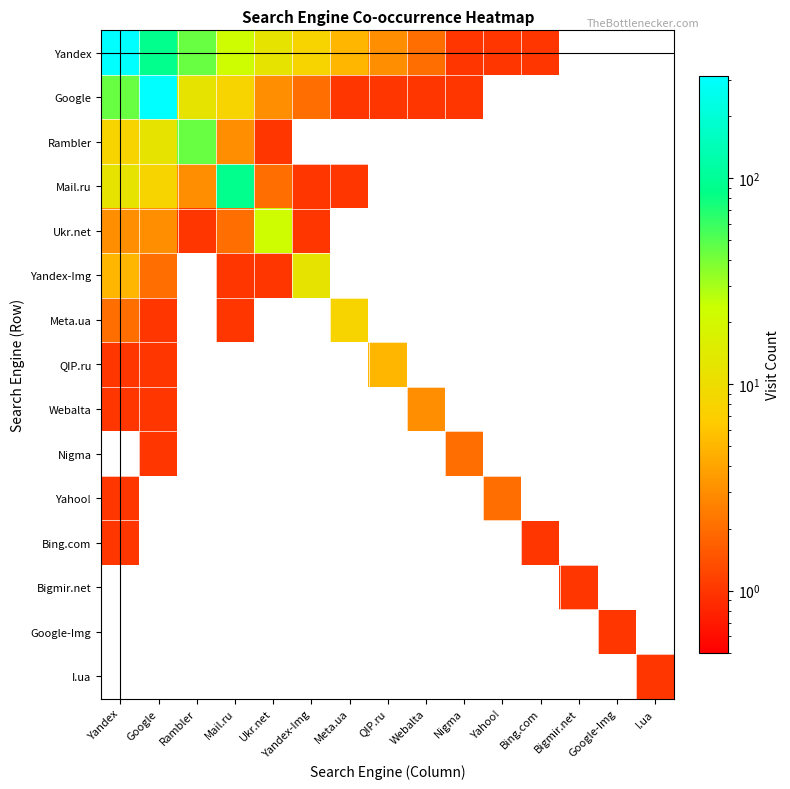

At which category does the chart reach its peak across all series?

Yandex